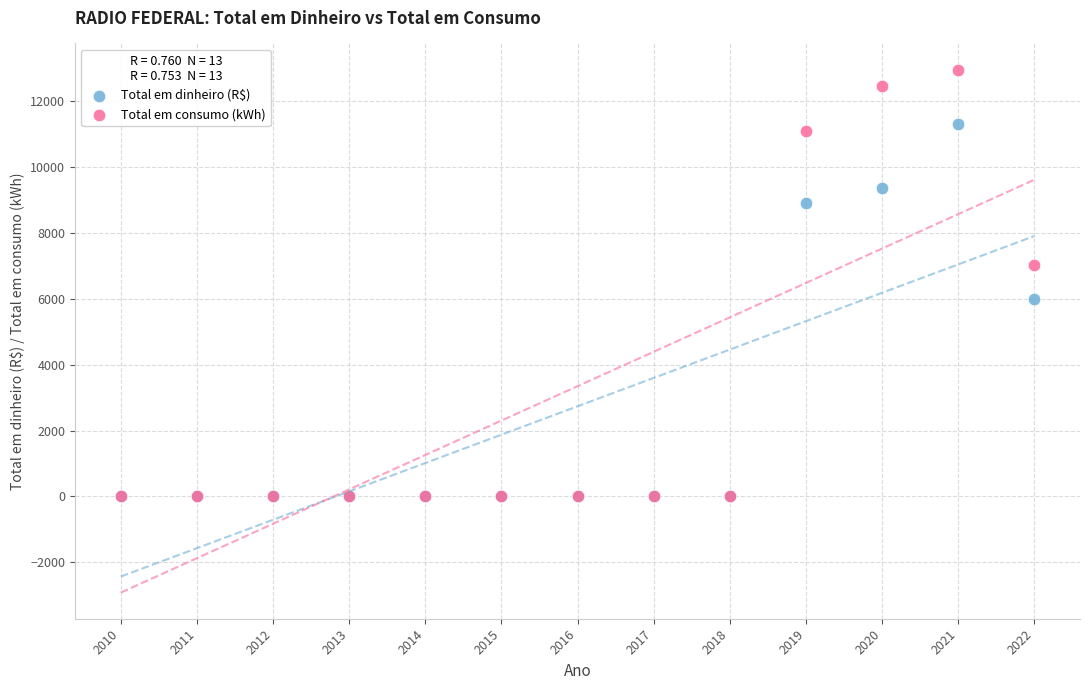

In the Total em dinheiro (R$) series, what Y value is closest to 5660?

6003.1